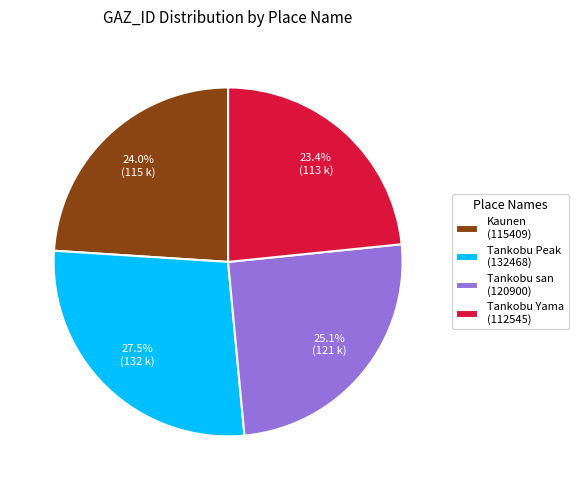

What is the ratio of the value at Kaunen to the value at Tankobu san?

1.0